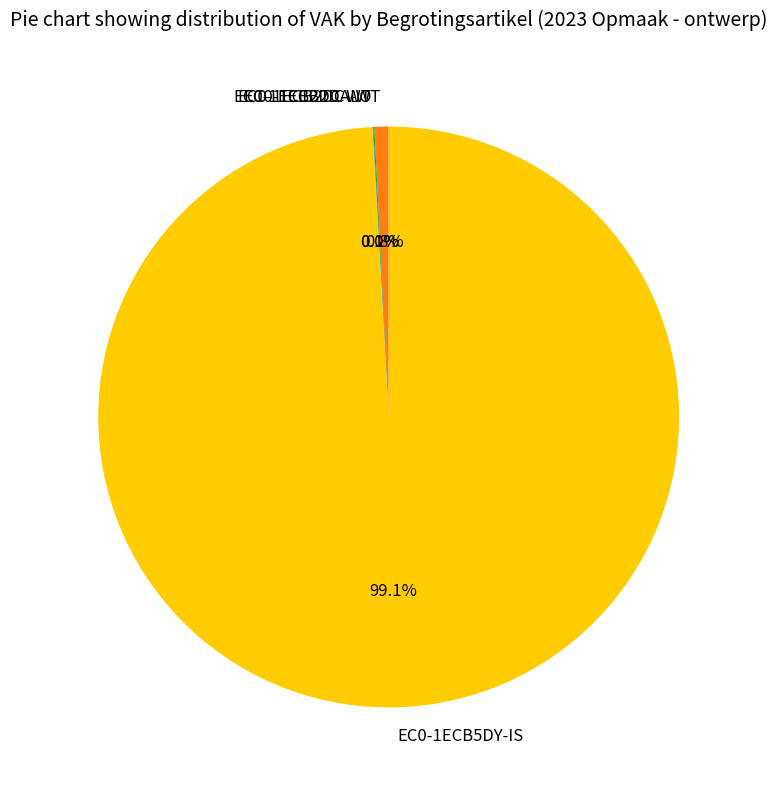

To the nearest percent, what is the average slice percentage?

25%